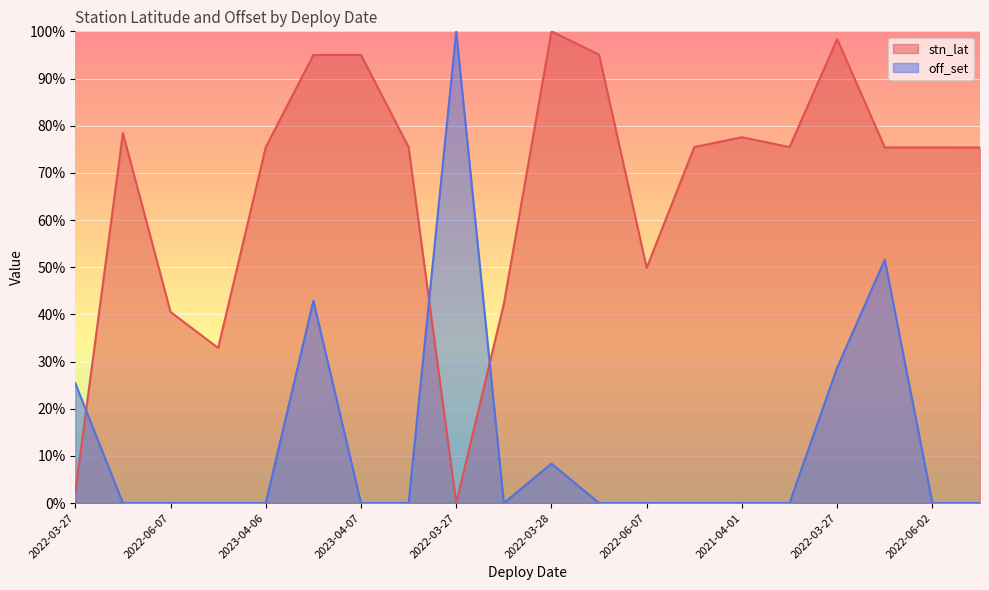

Does the chart display data point markers on the line(s)?

No